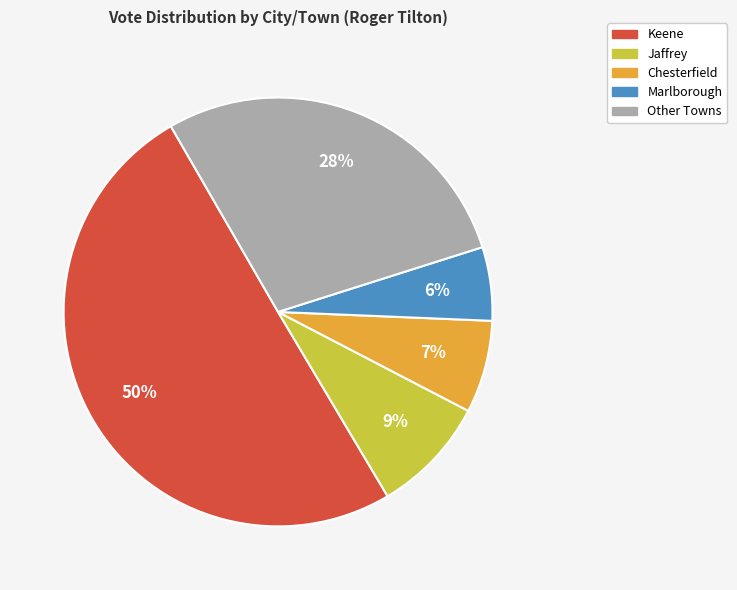

To the nearest percent, what is the average slice percentage?

20%